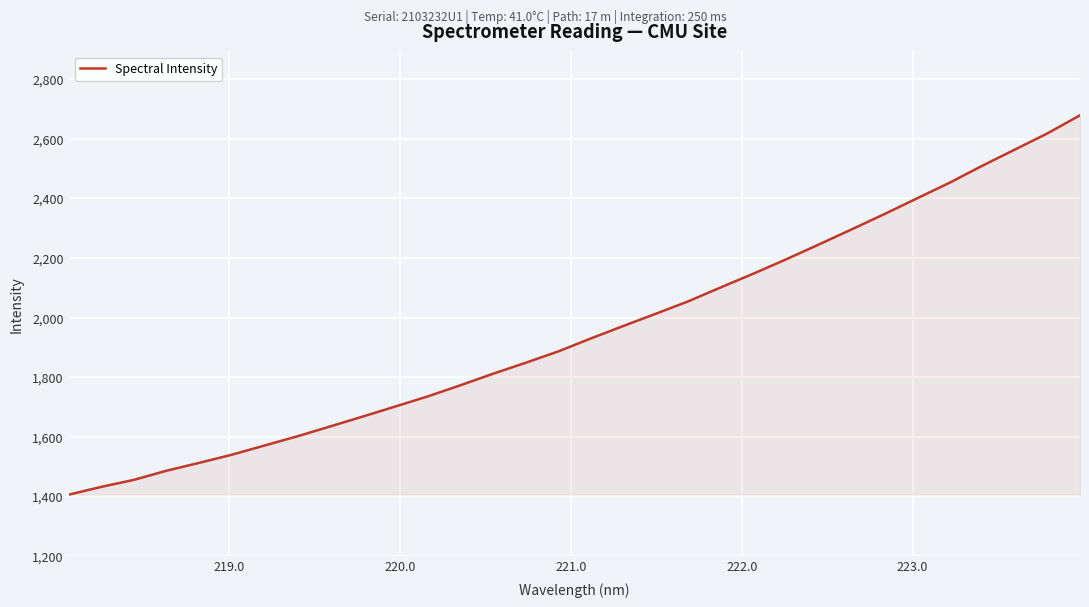

What is the maximum value shown in the chart?

2679.2